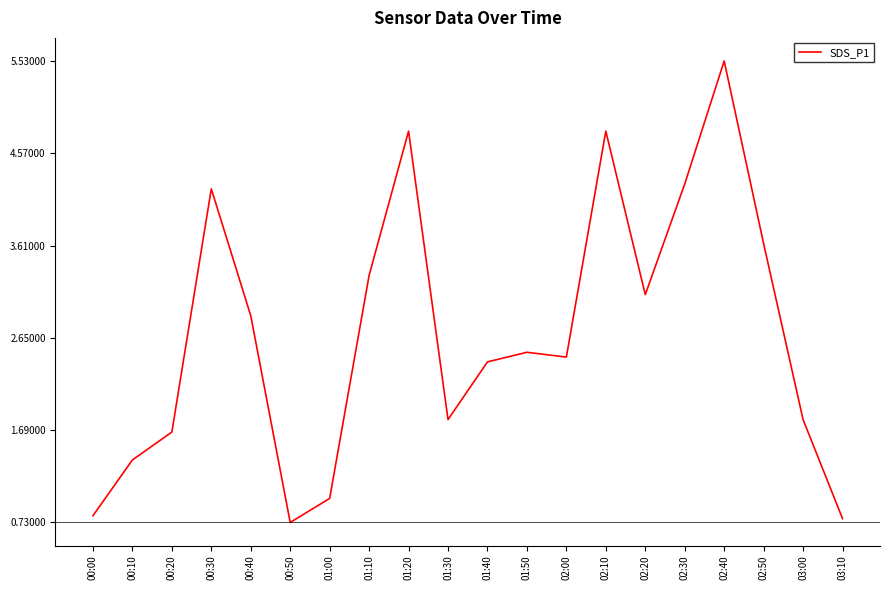

What is the ratio of the value at 01:20 to the value at 00:40?

1.7